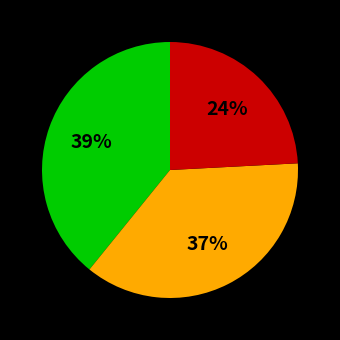

Is there any slice that represents more than half of the pie?

No